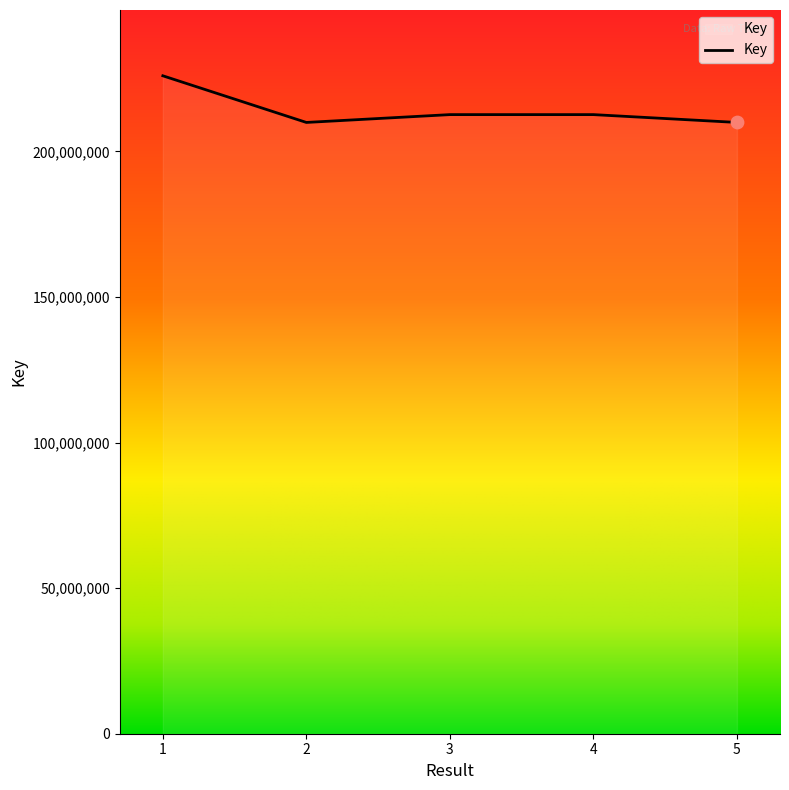

Between 1 and 4, which is larger?

1